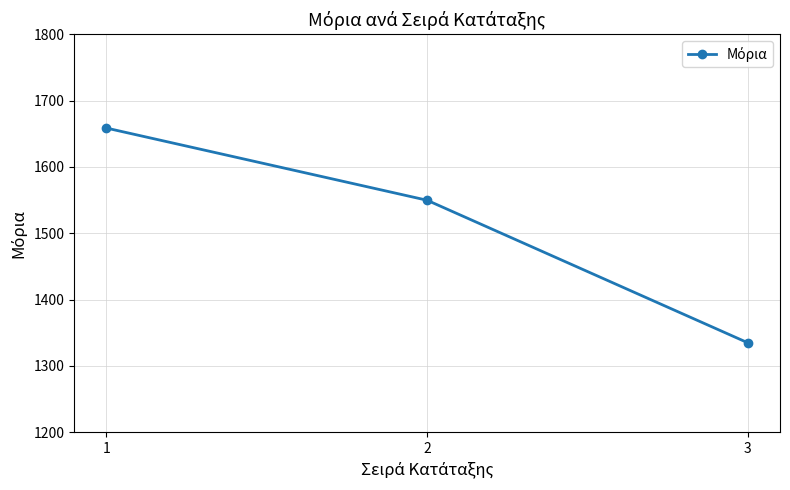

Reading left to right, extract all data points from this chart.

1658.6	1549.7	1334.7